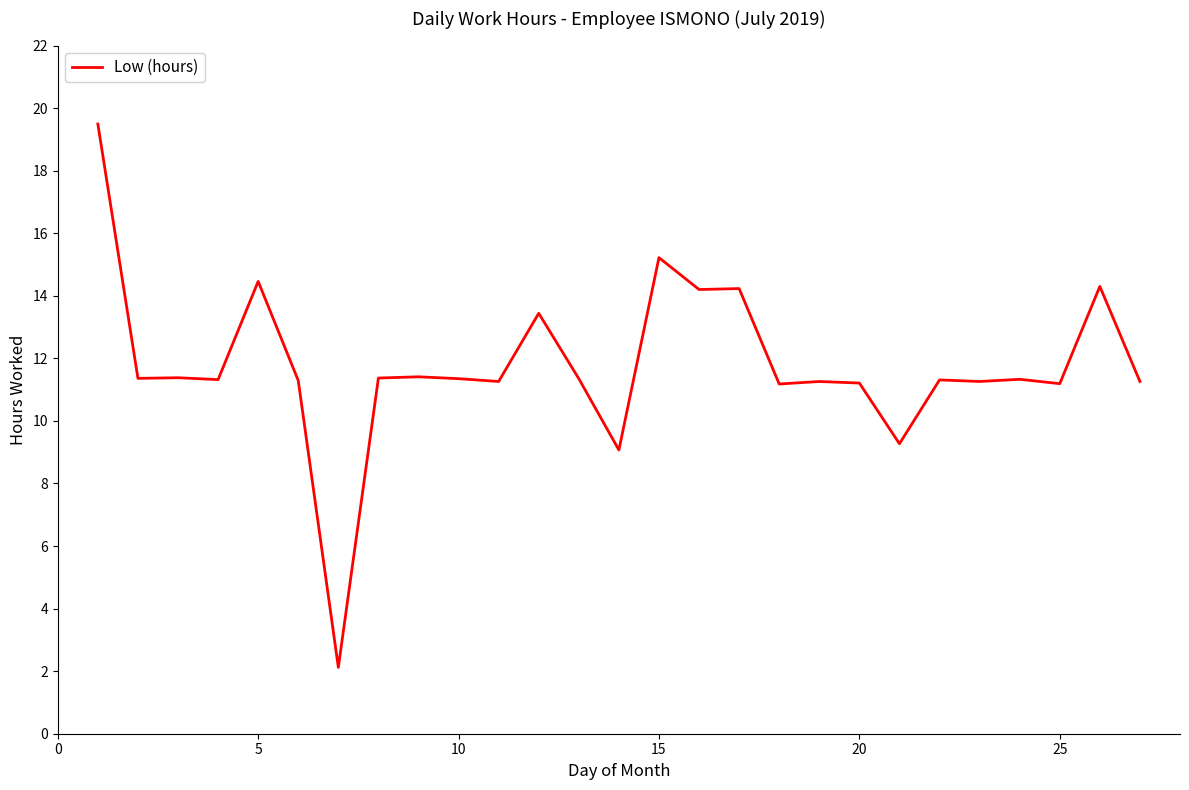

What is the minimum value shown in the chart?

2.1